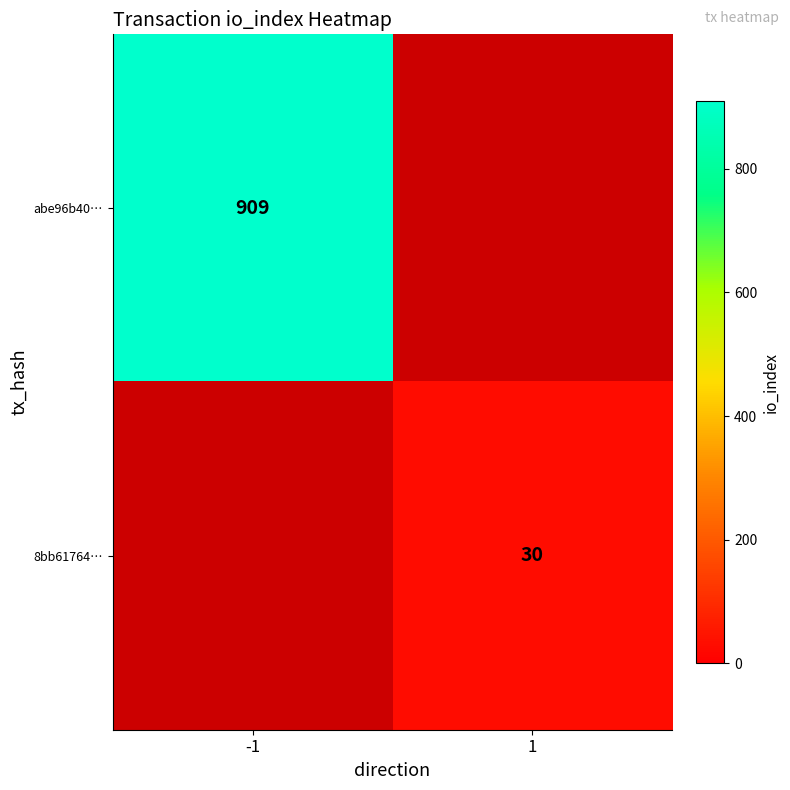

At which category does the chart reach its peak across all series?

-1